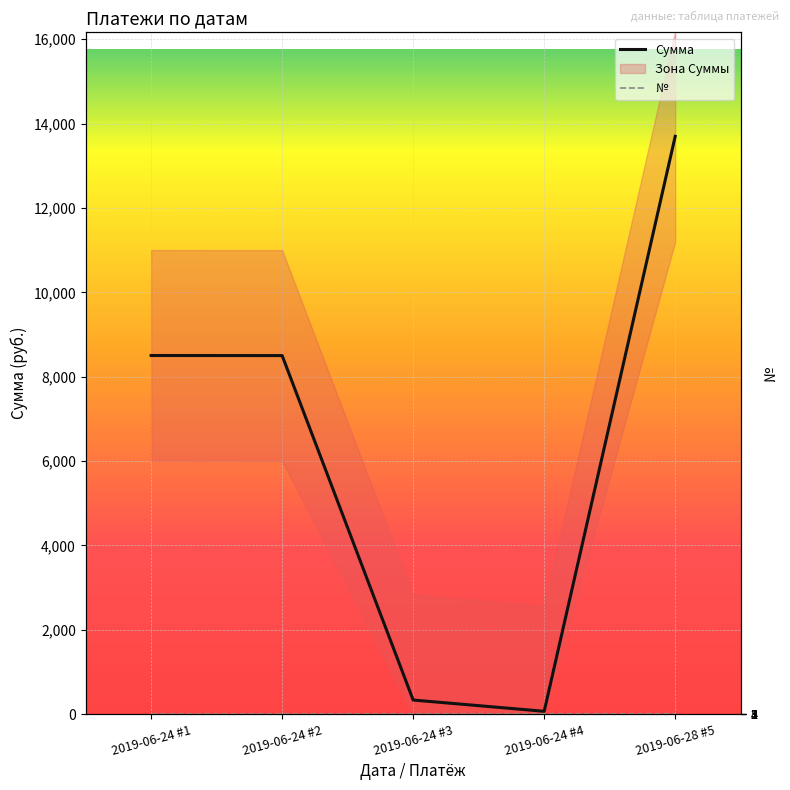

True or false: № has a value of 3.1 at 2019-06-28 #5.

False